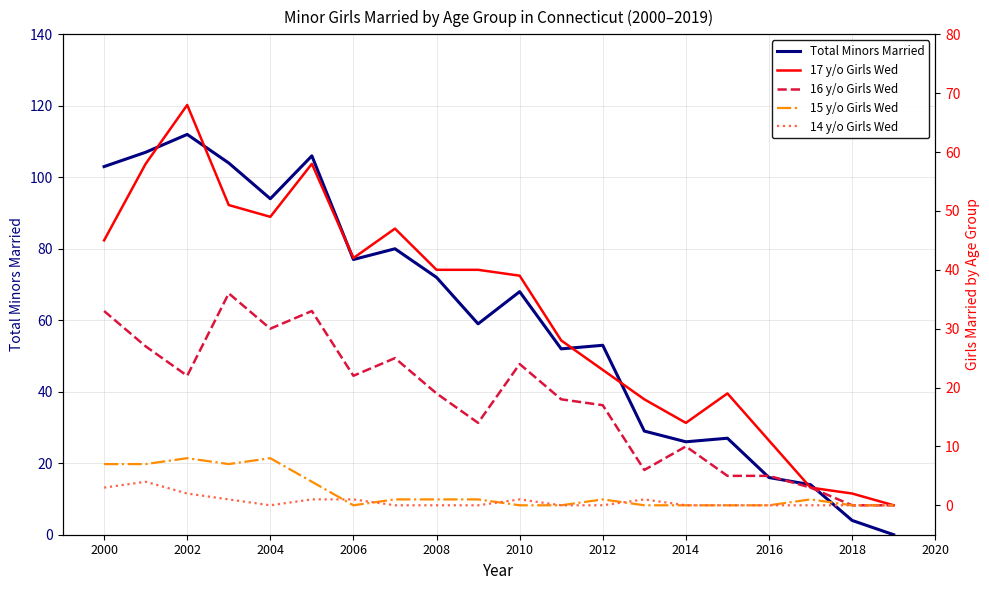

What is the sum of all Total Minors Married values?

1203